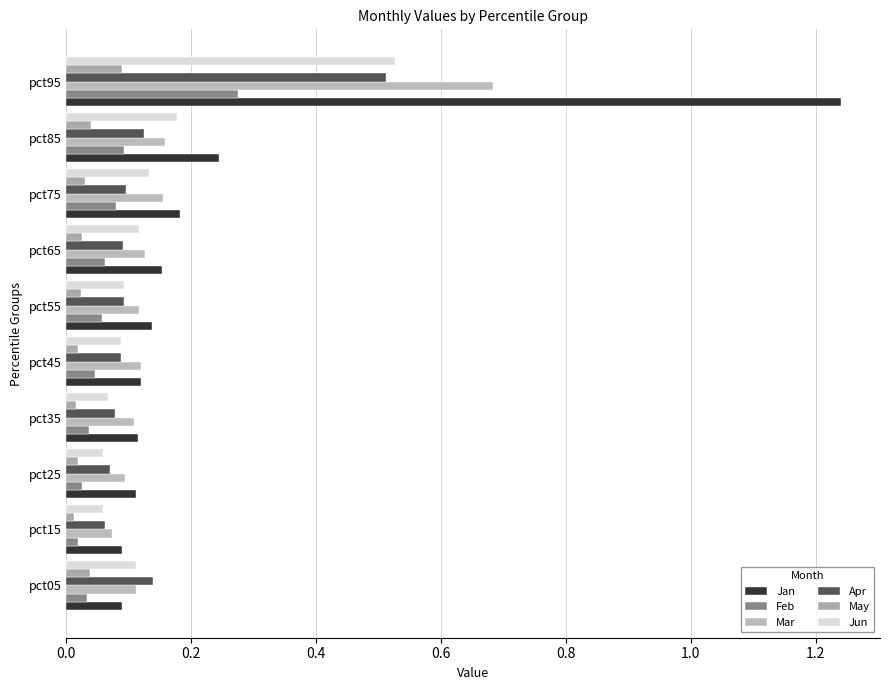

Count the Mar values in the range 0 to 1.

10